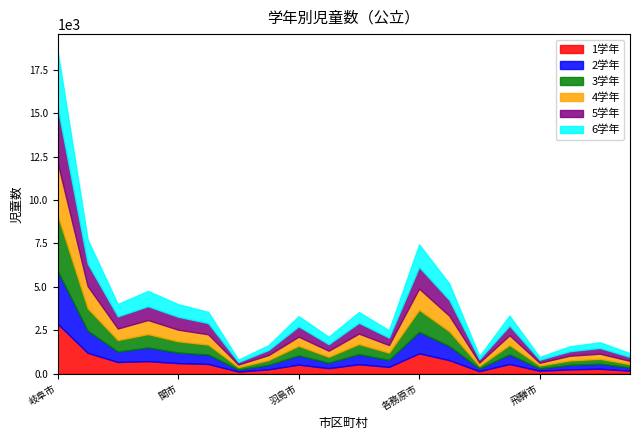

Which series ends up on top after the final intersection of 6学年 and 1学年?

6学年